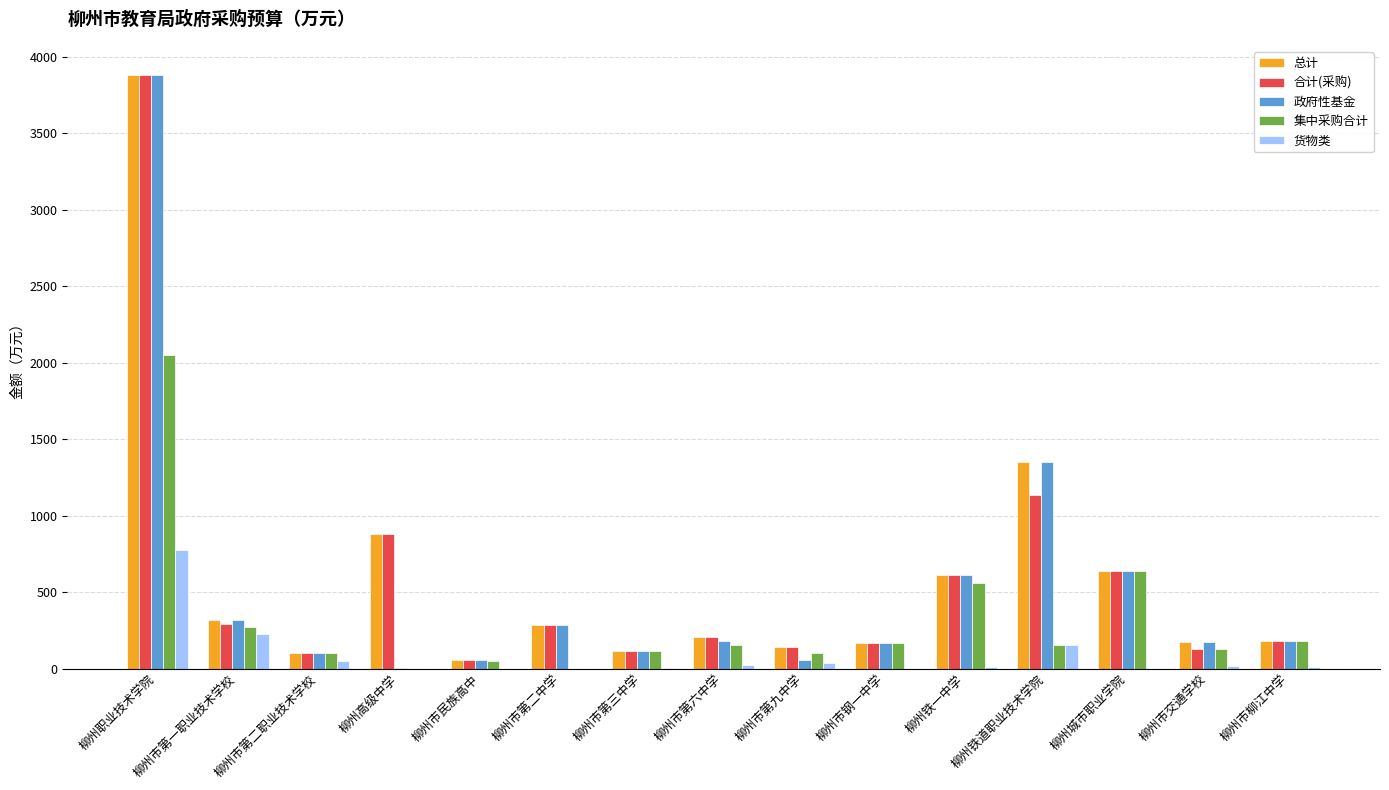

What is the maximum value shown in the chart?

3877.0